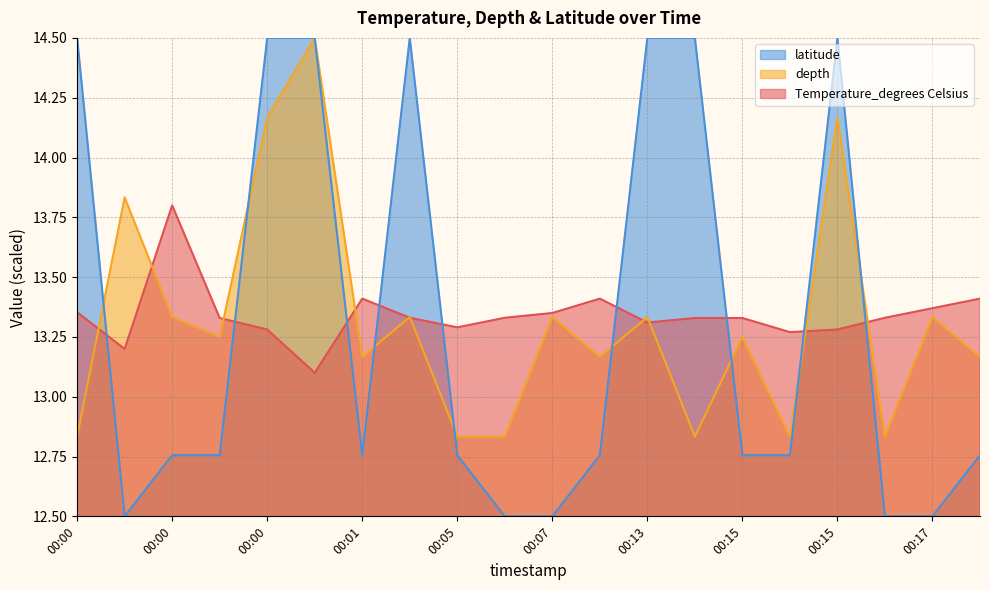

What is the greatest value displayed?

14.5